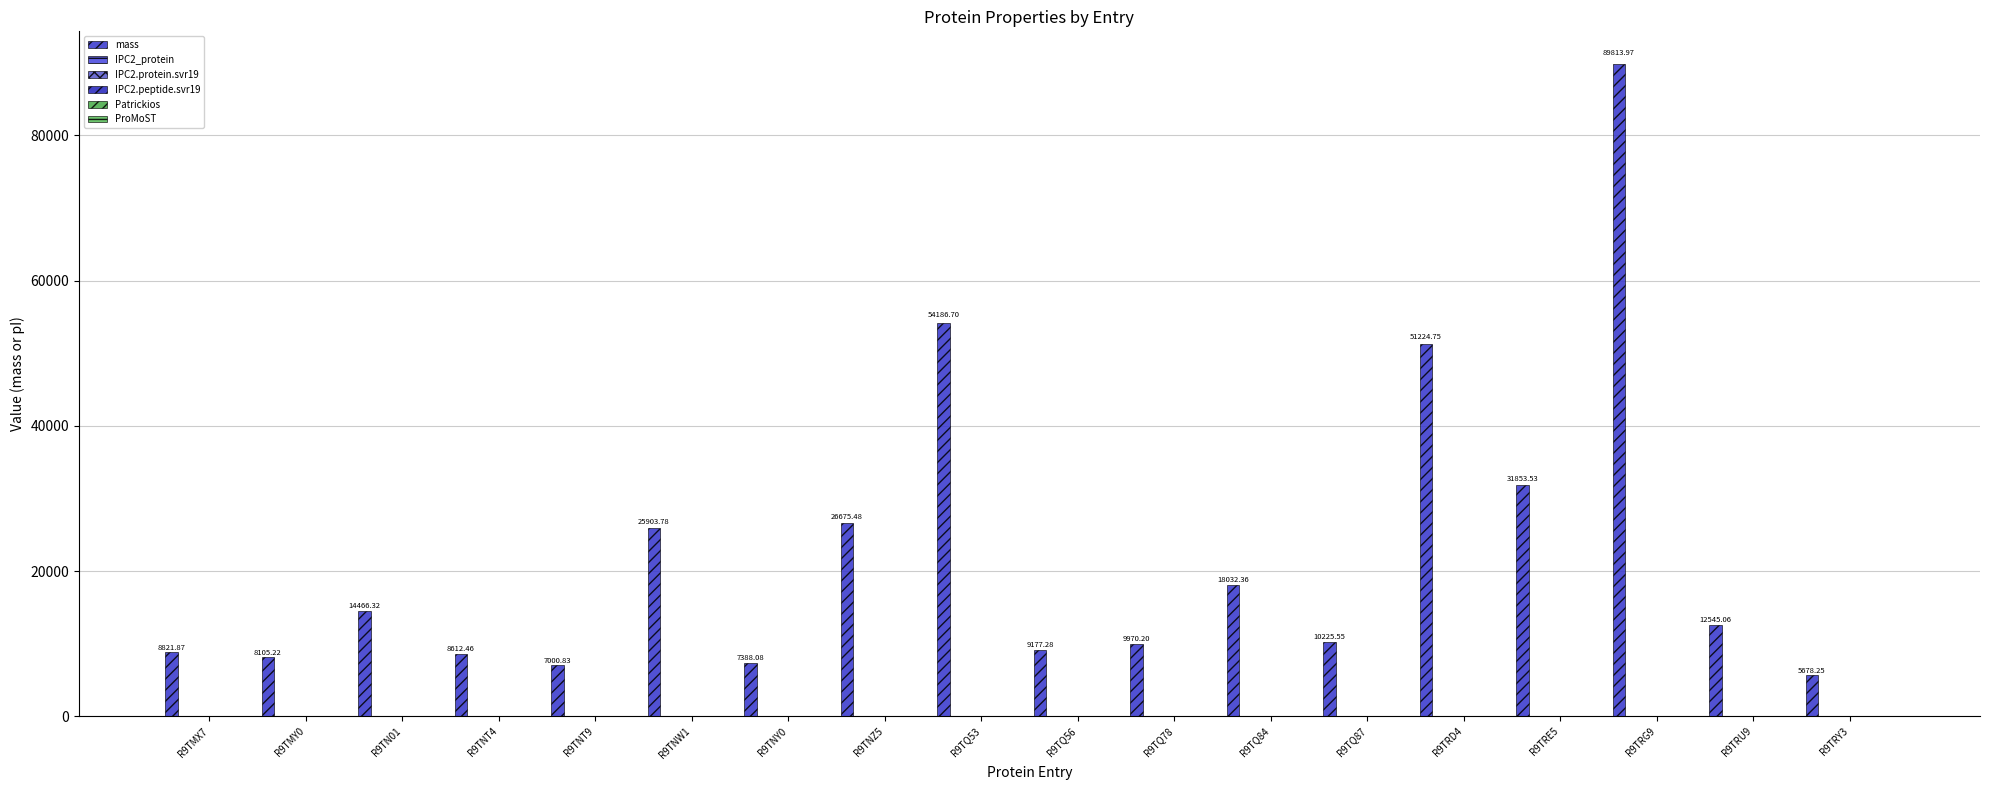

True or false: IPC2_protein has a value of 2.6 at R9TMY0.

False